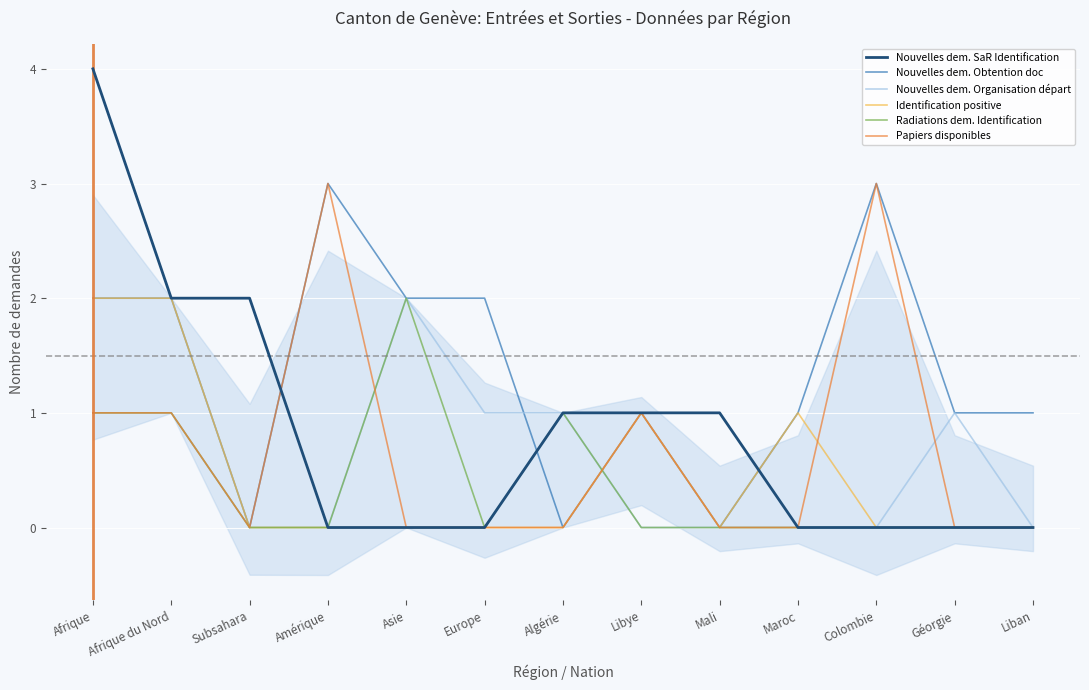

What are all the series names shown in the legend?

Nouvelles dem. SaR Identification, Nouvelles dem. Obtention doc, Nouvelles dem. Organisation départ, Identification positive, Radiations dem. Identification, Papiers disponibles